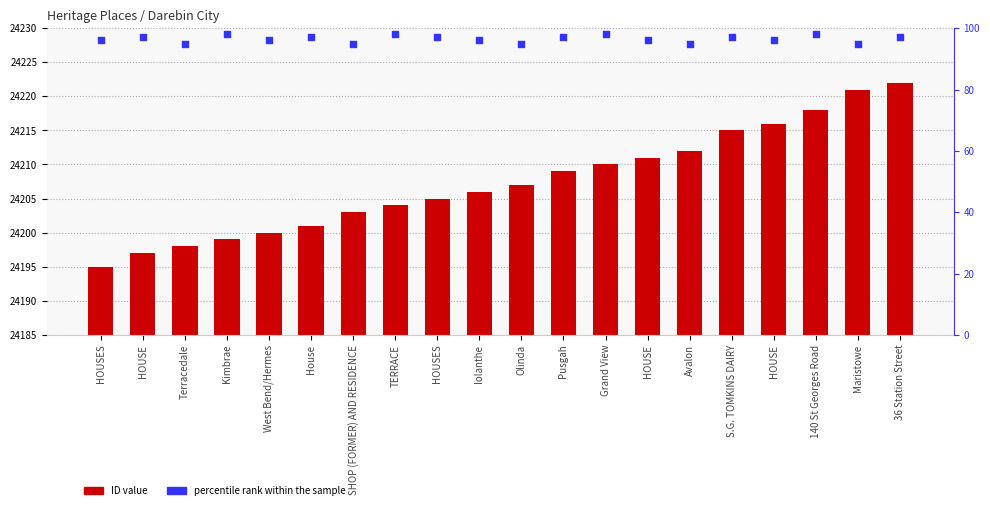

Which series has the widest spread of Y values?

ID value